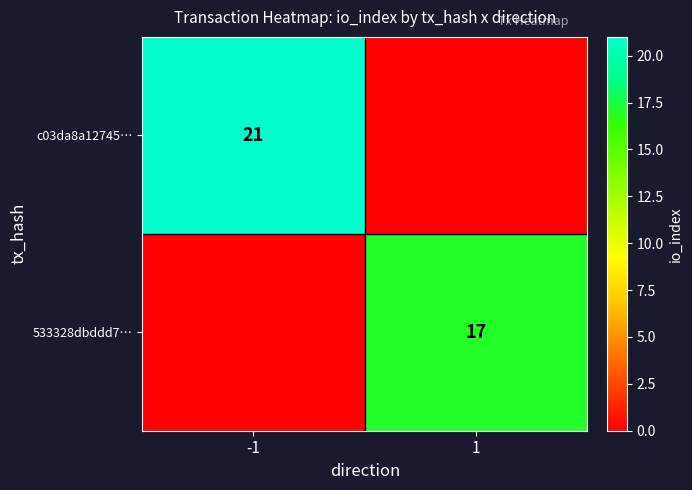

The 533328dbddd7… series shows 25 at 1. True or false?

False